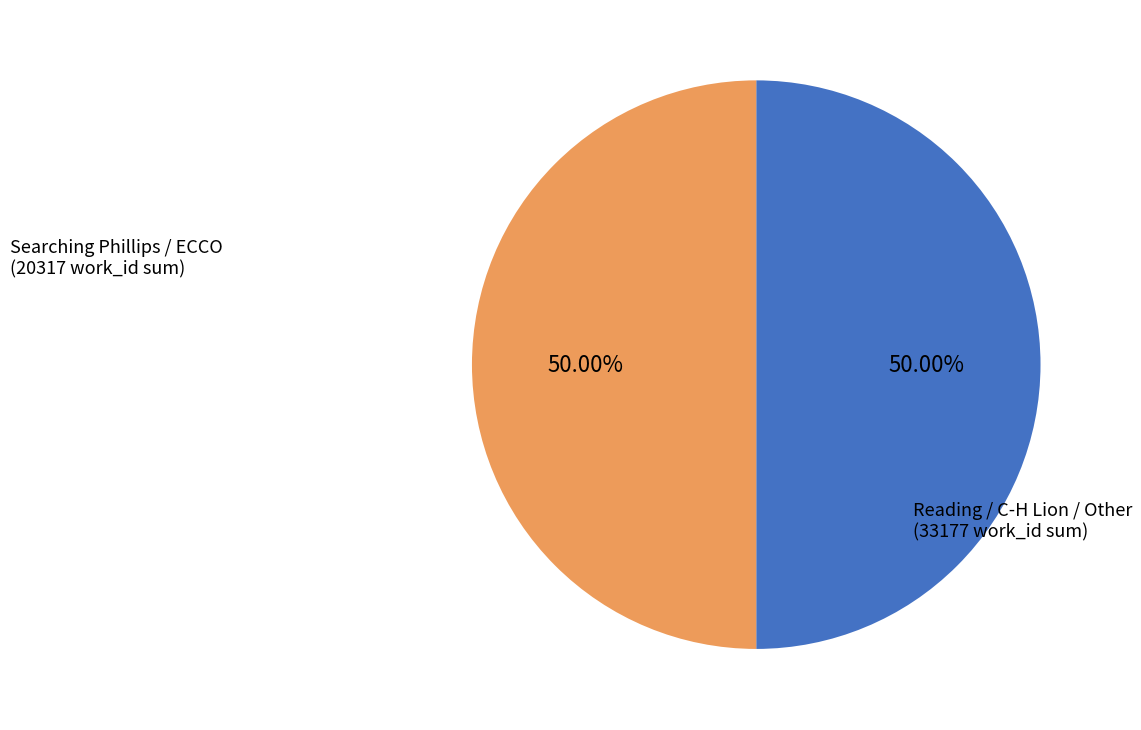

How many segments does this pie chart have?

2